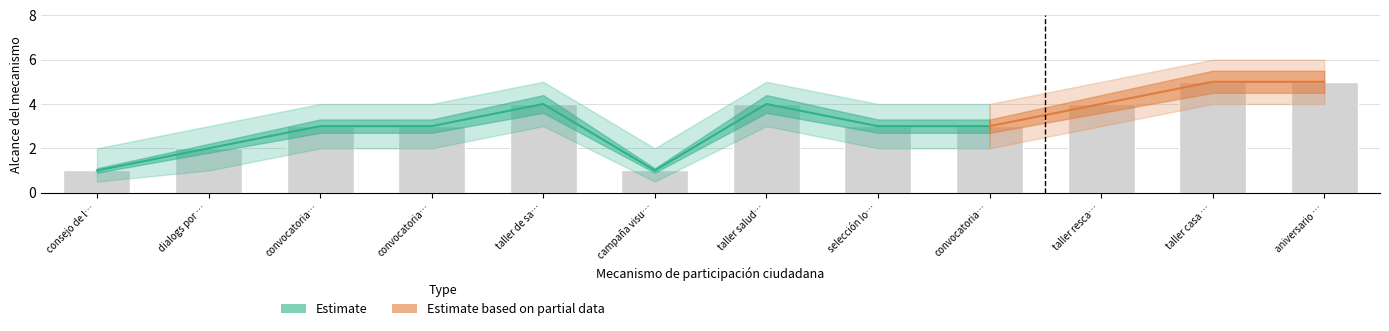

What is the spread (max minus min) of values at dialogs por la seguridad?

2.0